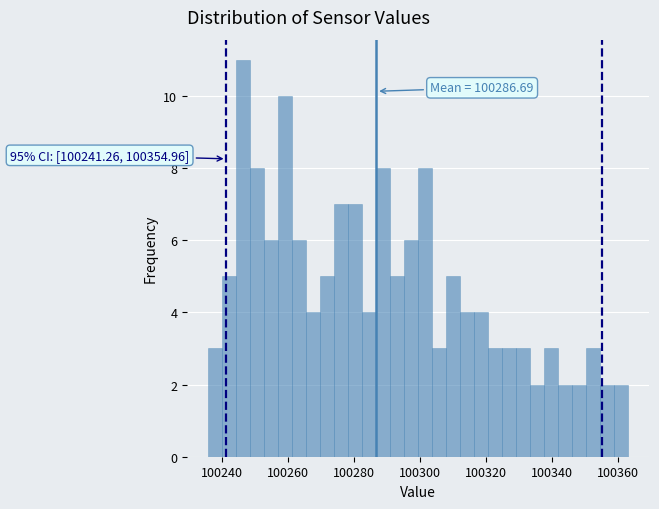

Read against the x-axis, roughly where is the centre of the tallest bar?

100246